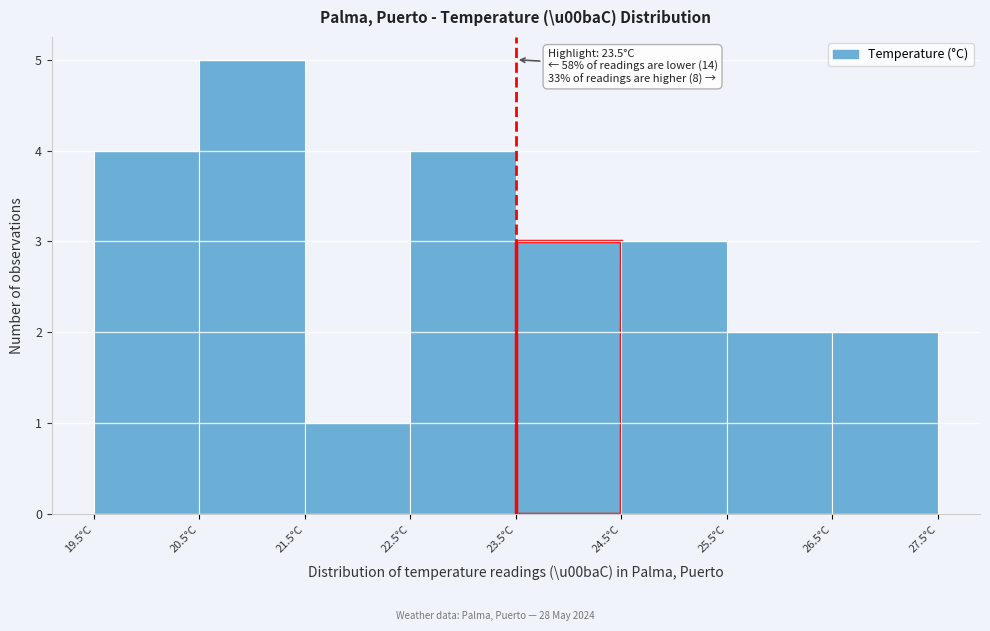

Over which range of the x-axis is the bar tallest?

20.5 to 21.5